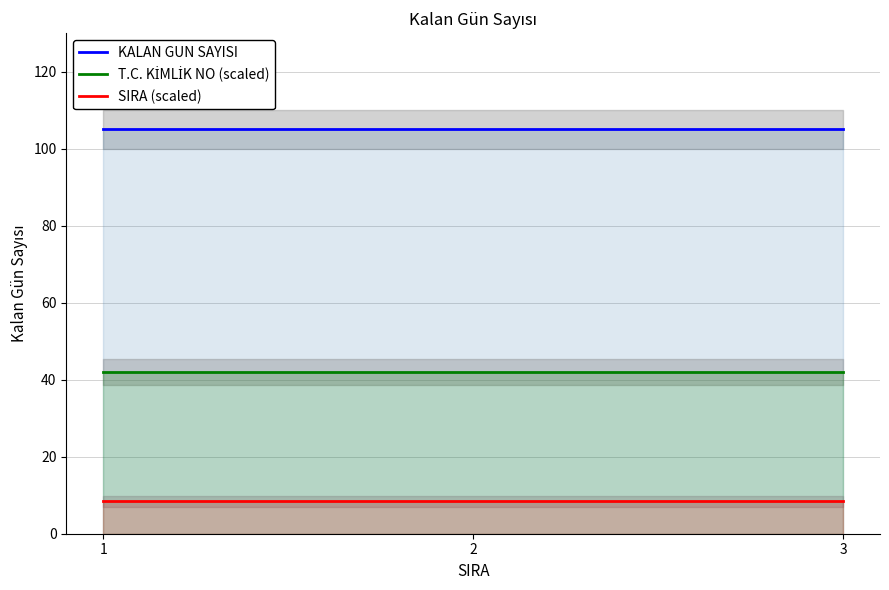

The SIRA (scaled) series shows 8.4 at 3. True or false?

True